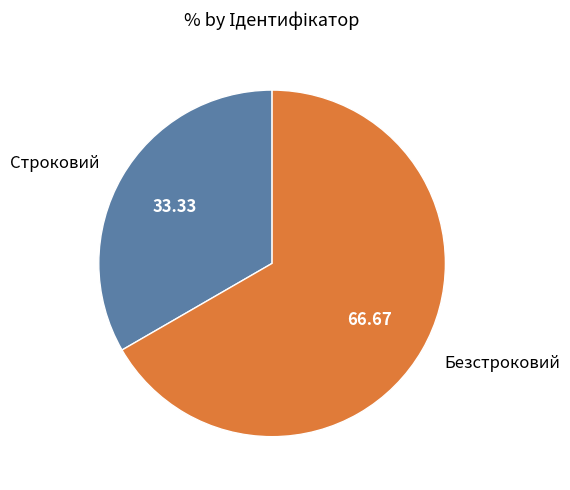

Which has a higher value, Безстроковий or Строковий?

Безстроковий